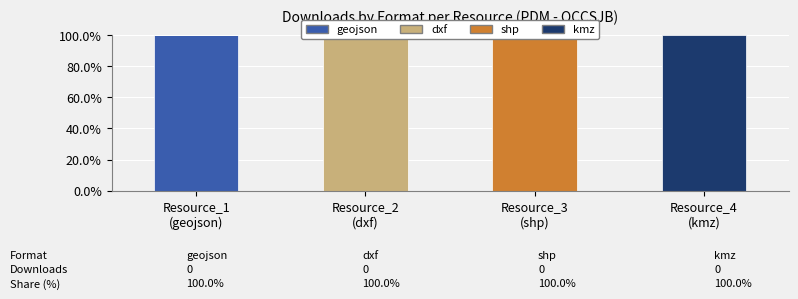

Reading left to right, extract all data points from this chart.

geojson: Resource_1
(geojson)=100	Resource_2
(dxf)=0	Resource_3
(shp)=0	Resource_4
(kmz)=0
dxf: Resource_1
(geojson)=0	Resource_2
(dxf)=100	Resource_3
(shp)=0	Resource_4
(kmz)=0
shp: Resource_1
(geojson)=0	Resource_2
(dxf)=0	Resource_3
(shp)=100	Resource_4
(kmz)=0
kmz: Resource_1
(geojson)=0	Resource_2
(dxf)=0	Resource_3
(shp)=0	Resource_4
(kmz)=100